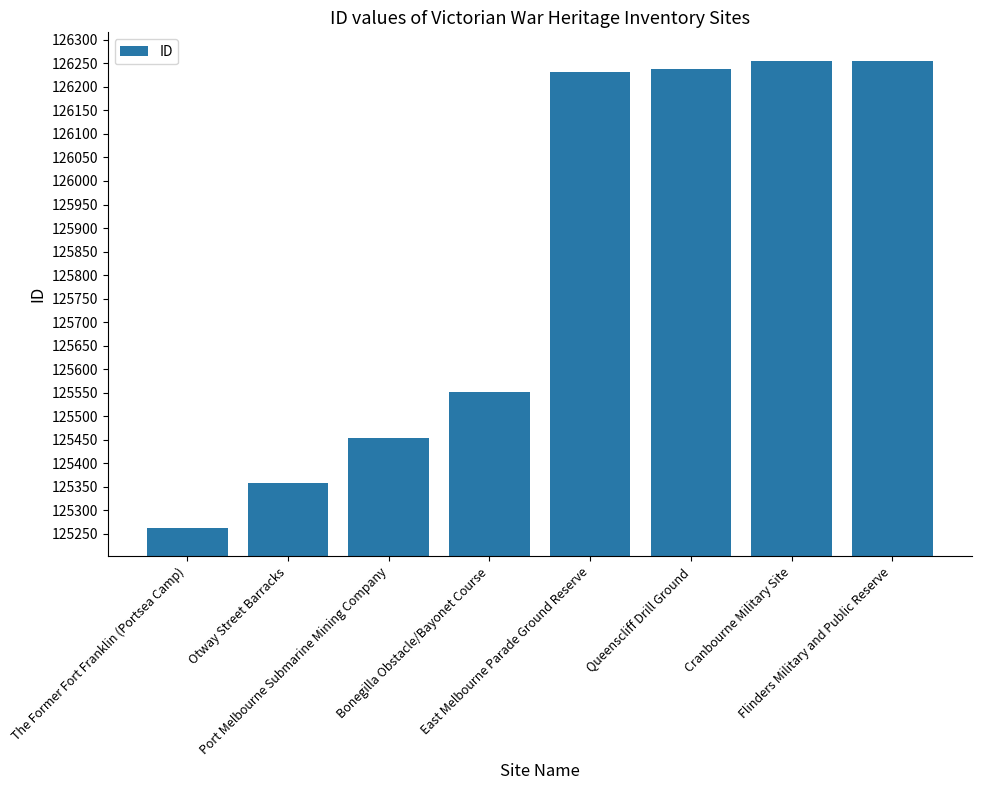

What is the difference between the maximum and minimum values?

994